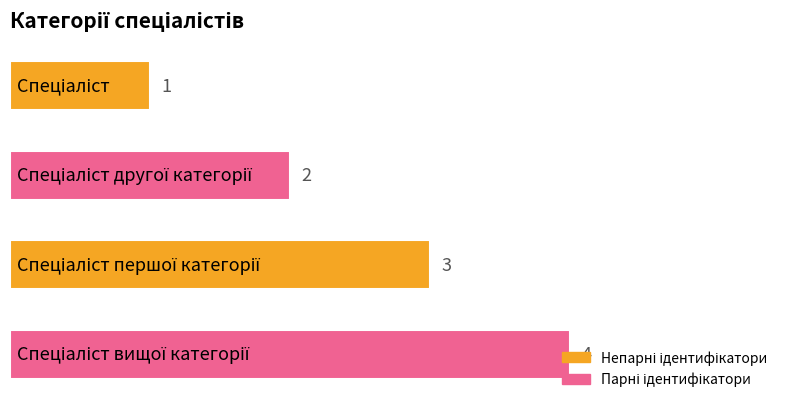

What is the difference between the maximum and minimum values?

3